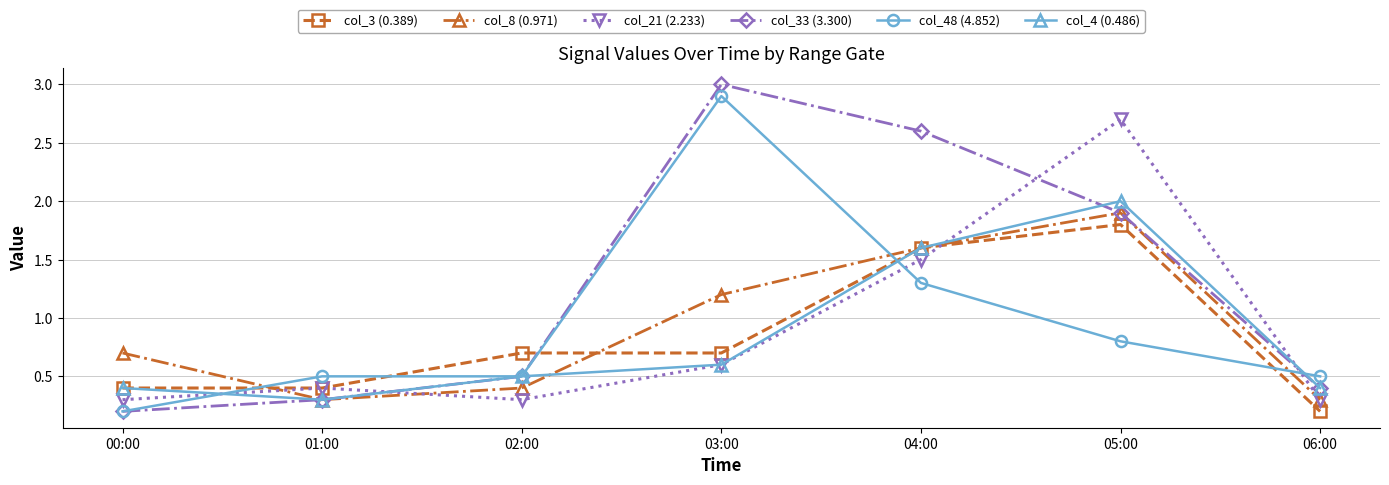

What value does the col_8 (0.971) series have at 00:00?

0.7